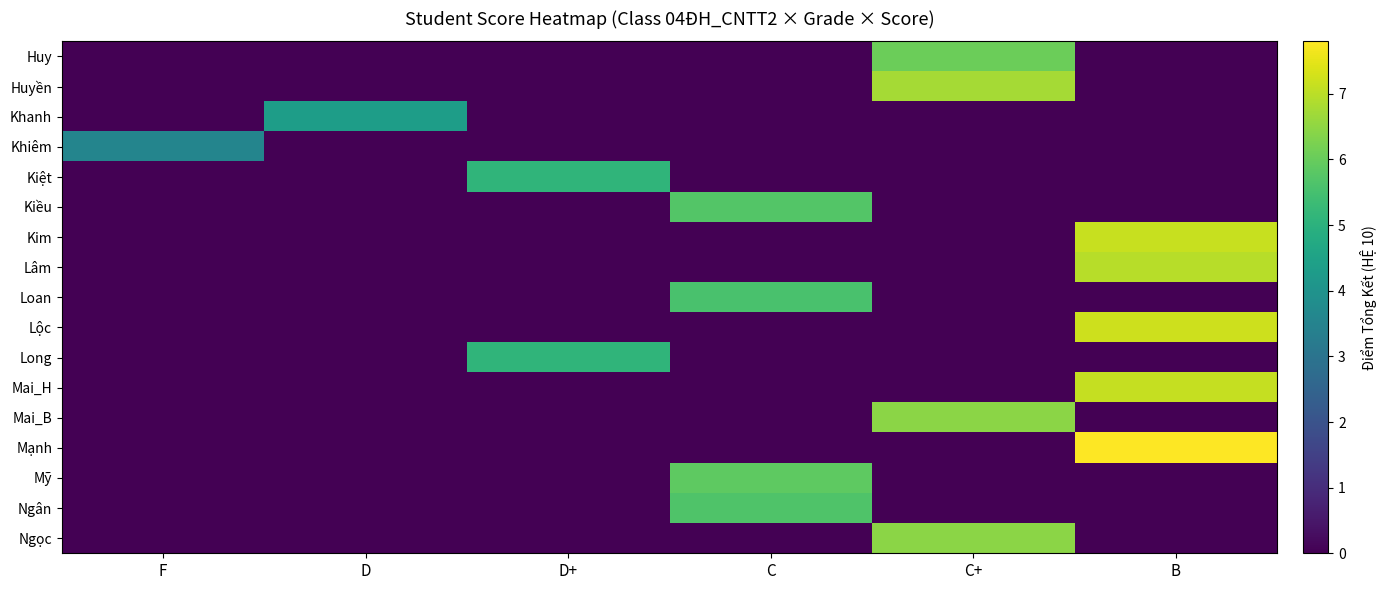

Reading left to right, what are all the values shown in this chart?

Huy: F=0.0	D=0.0	D+=0.0	C=0.0	C+=6.0	B=0.0
Huyền: F=0.0	D=0.0	D+=0.0	C=0.0	C+=6.8	B=0.0
Khanh: F=0.0	D=4.3	D+=0.0	C=0.0	C+=0.0	B=0.0
Khiêm: F=3.5	D=0.0	D+=0.0	C=0.0	C+=0.0	B=0.0
Kiệt: F=0.0	D=0.0	D+=5.1	C=0.0	C+=0.0	B=0.0
Kiều: F=0.0	D=0.0	D+=0.0	C=5.7	C+=0.0	B=0.0
Kim: F=0.0	D=0.0	D+=0.0	C=0.0	C+=0.0	B=7.2
Lâm: F=0.0	D=0.0	D+=0.0	C=0.0	C+=0.0	B=7.0
Loan: F=0.0	D=0.0	D+=0.0	C=5.5	C+=0.0	B=0.0
Lộc: F=0.0	D=0.0	D+=0.0	C=0.0	C+=0.0	B=7.2
Long: F=0.0	D=0.0	D+=5.1	C=0.0	C+=0.0	B=0.0
Mai_H: F=0.0	D=0.0	D+=0.0	C=0.0	C+=0.0	B=7.1
Mai_B: F=0.0	D=0.0	D+=0.0	C=0.0	C+=6.5	B=0.0
Mạnh: F=0.0	D=0.0	D+=0.0	C=0.0	C+=0.0	B=7.8
Mỹ: F=0.0	D=0.0	D+=0.0	C=5.8	C+=0.0	B=0.0
Ngân: F=0.0	D=0.0	D+=0.0	C=5.7	C+=0.0	B=0.0
Ngọc: F=0.0	D=0.0	D+=0.0	C=0.0	C+=6.5	B=0.0